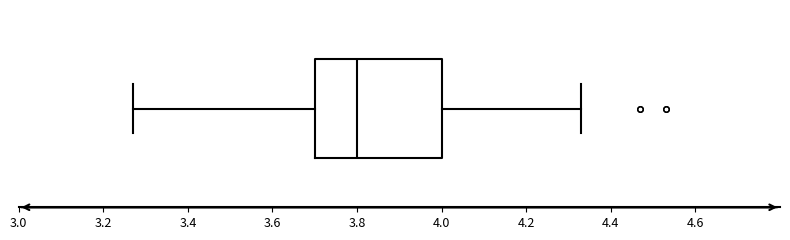

Transcribe this box plot: give where the median line is, the range the box spans, and where the two whiskers end, as read against the x-axis. The values are not printed on the chart, so give them approximately, as read against the axis.

median 3.80, box 3.70 to 4.00, whiskers 3.28 to 4.34